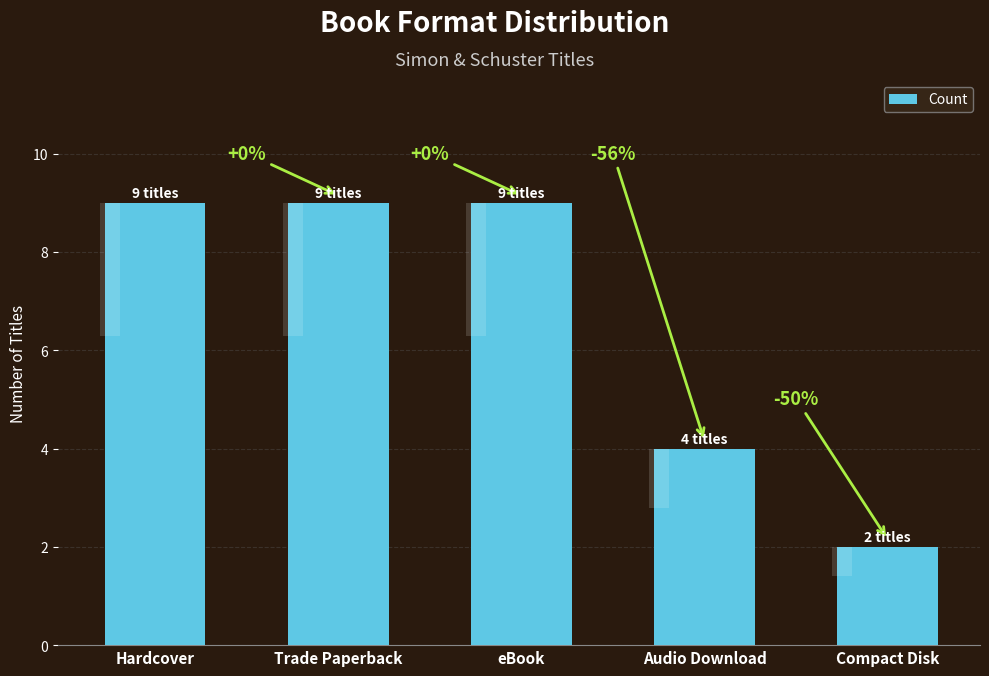

List the labels in order of value, largest first.

Hardcover, Trade Paperback, eBook, Audio Download, Compact Disk